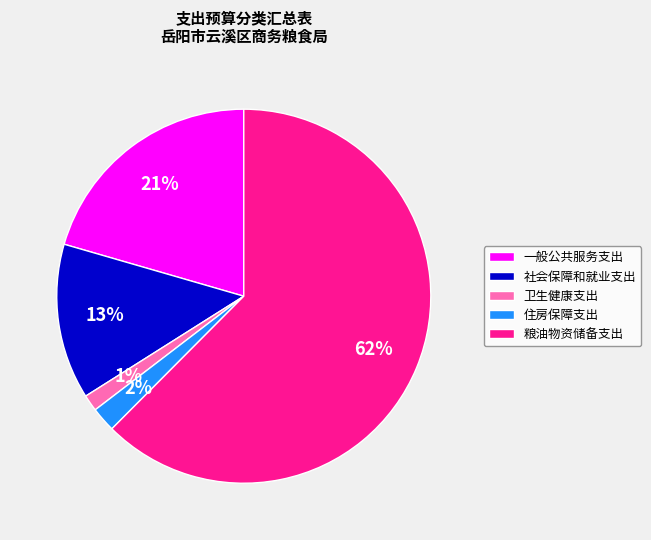

Do 一般公共服务支出 and 粮油物资储备支出 together represent more than half of the pie?

Yes